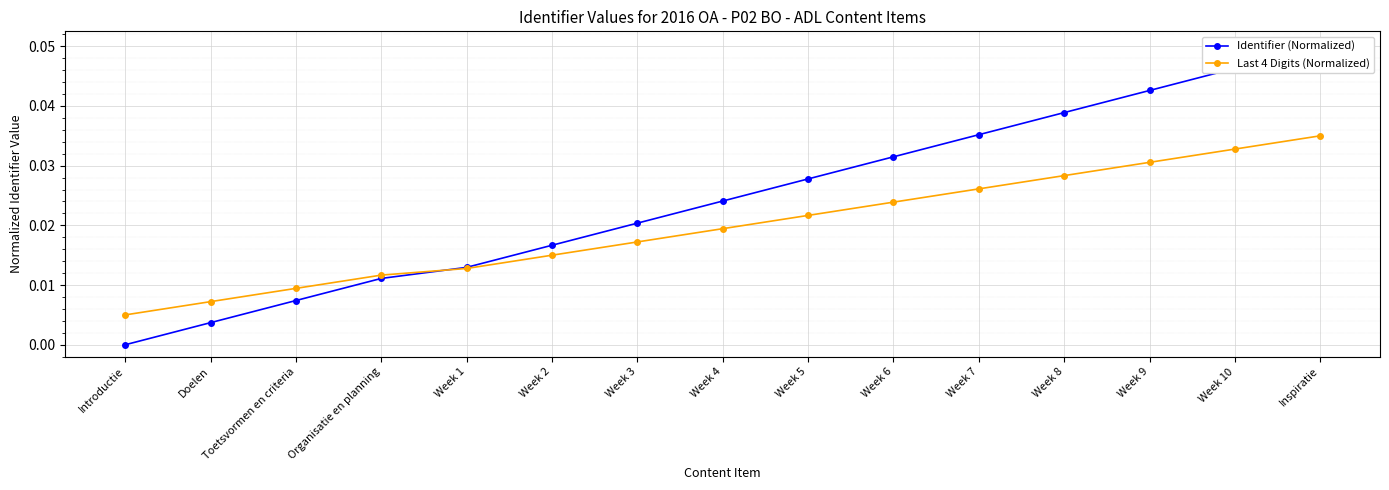

Where do Identifier (Normalized) and Last 4 Digits (Normalized) first cross each other?

Organisatie en planning and Week 1